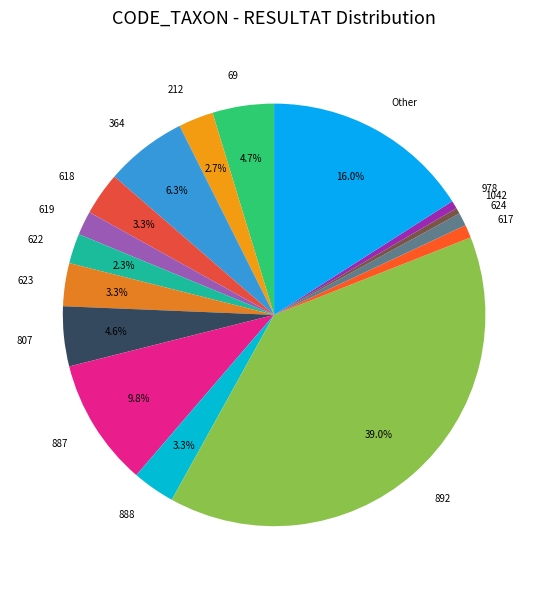

What is the ratio of the value at 807 to the value at 888?

1.4